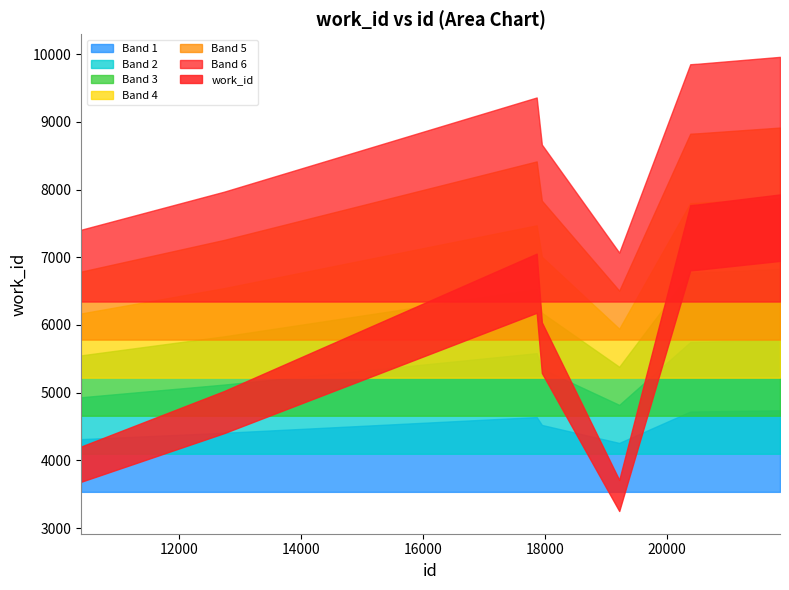

Which has a higher value, 10387 or 20387?

20387